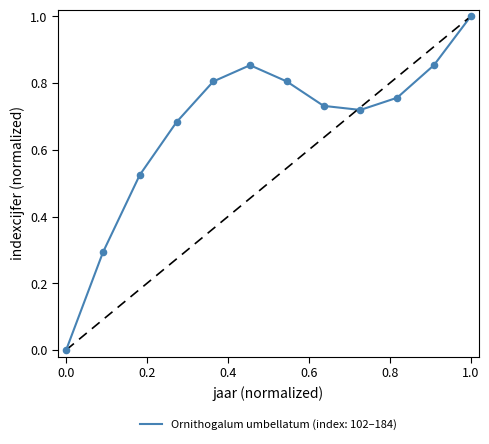

What is the greatest value displayed?

1.0